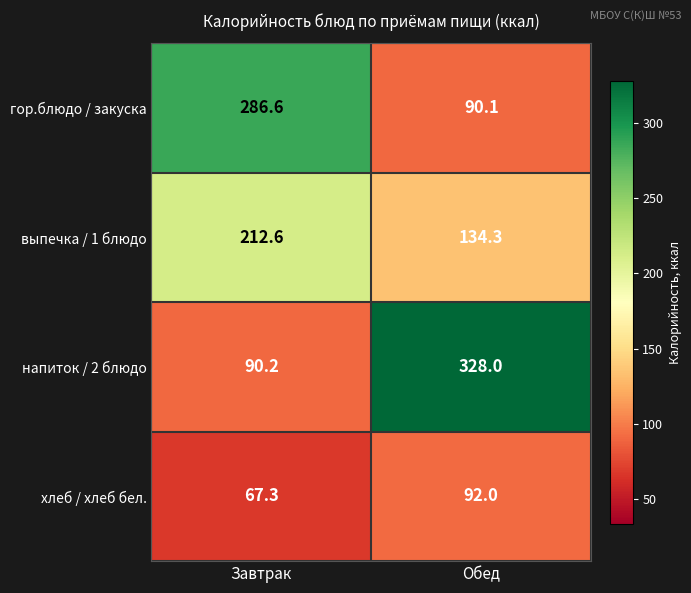

What is the maximum value shown in the chart?

328.0